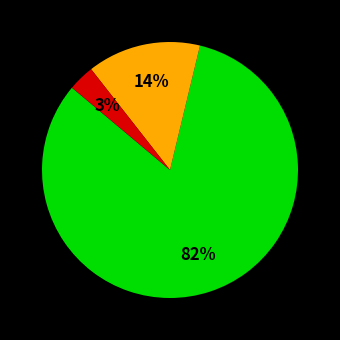

To the nearest percent, what is the average slice percentage?

33%